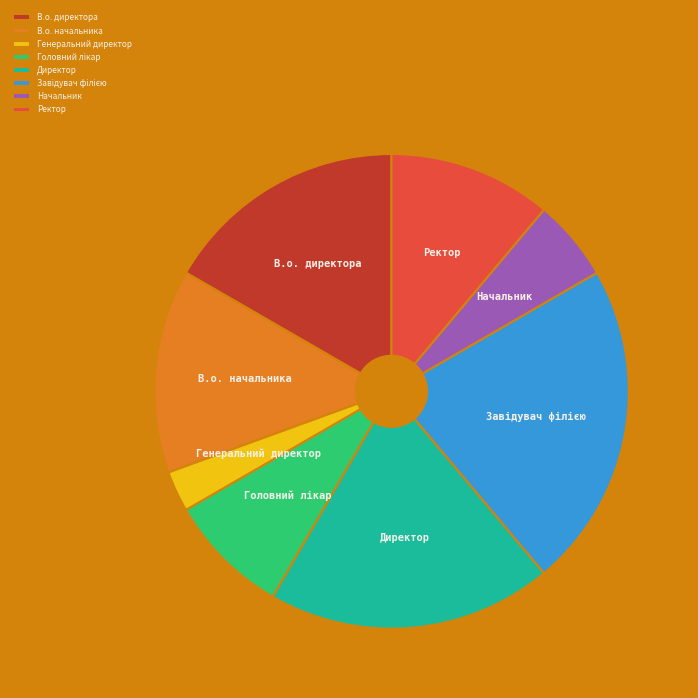

How many slices are in this pie chart?

8